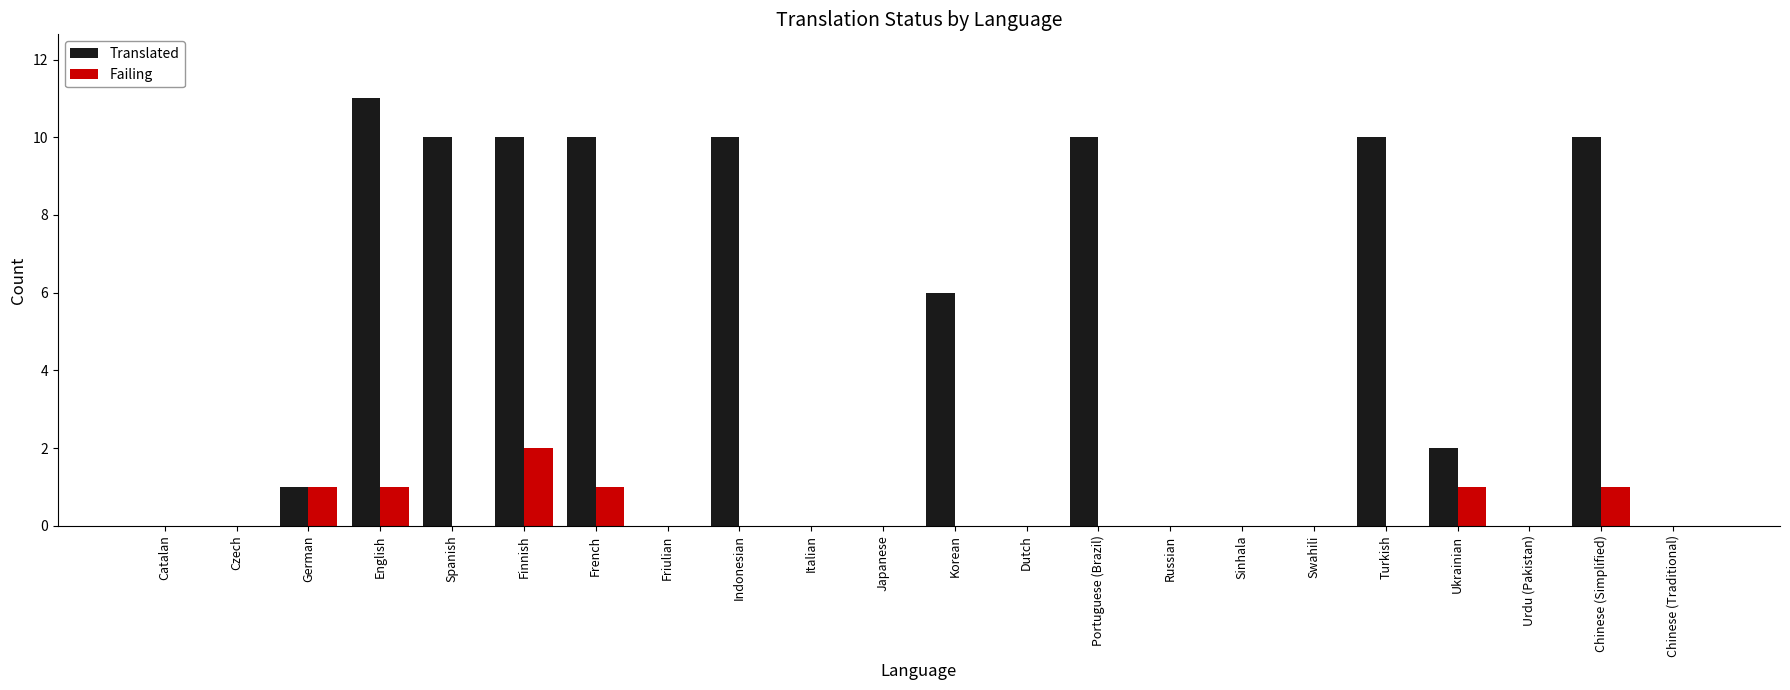

Is the value of Failing at Chinese (Simplified) greater than the value of Translated at Chinese (Simplified)?

No